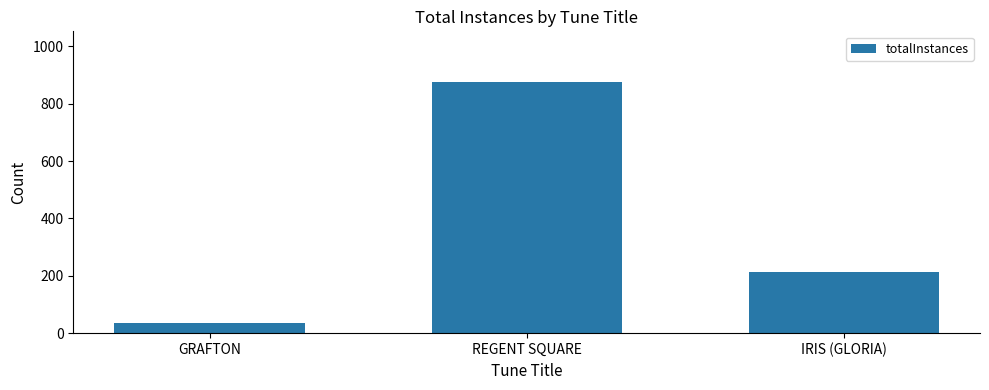

What is the label of the 1st bar from the right?

IRIS (GLORIA)